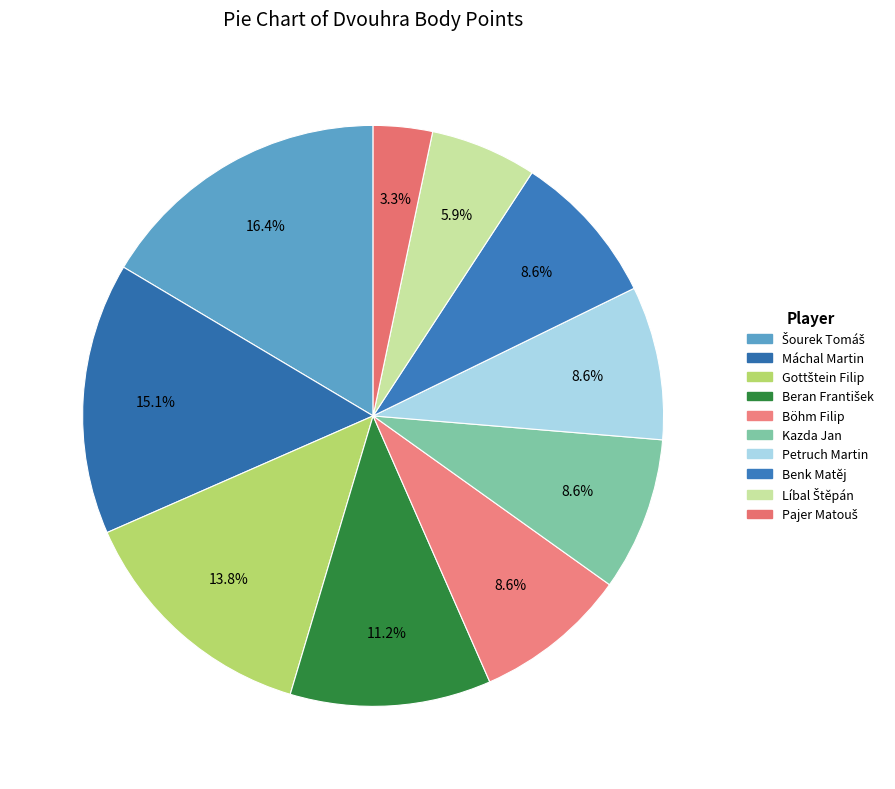

To the nearest percent, what is the average slice percentage?

10%